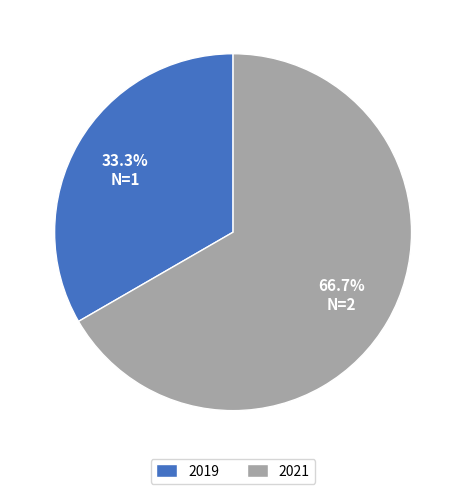

Is 2019 the majority of the pie?

No